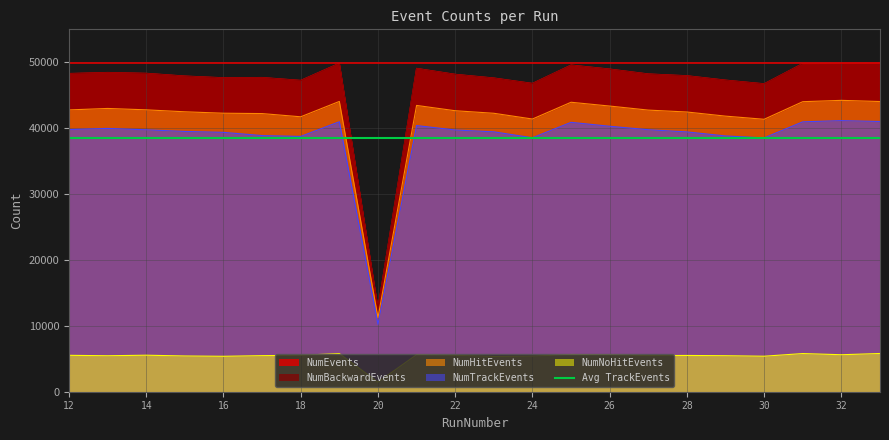

What is the sum of all NumNoHitEvents values?

117794